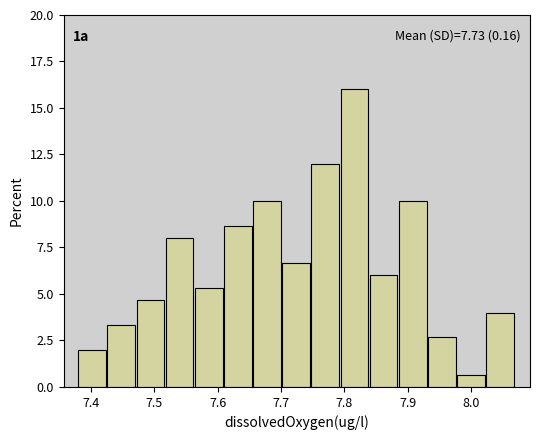

Which range on the x-axis has the tallest bar?

7.794 to 7.840